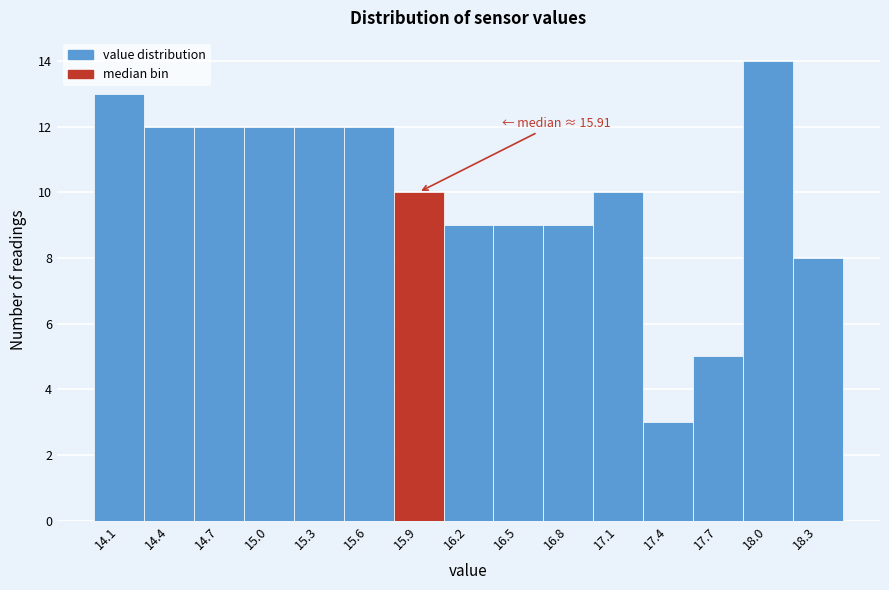

Reading right to left, what are all the values shown in this chart?

18.3=8	18.0=14	17.7=5	17.4=3	17.1=10	16.8=9	16.5=9	16.2=9	15.9=10	15.6=12	15.3=12	15.0=12	14.7=12	14.4=12	14.1=13